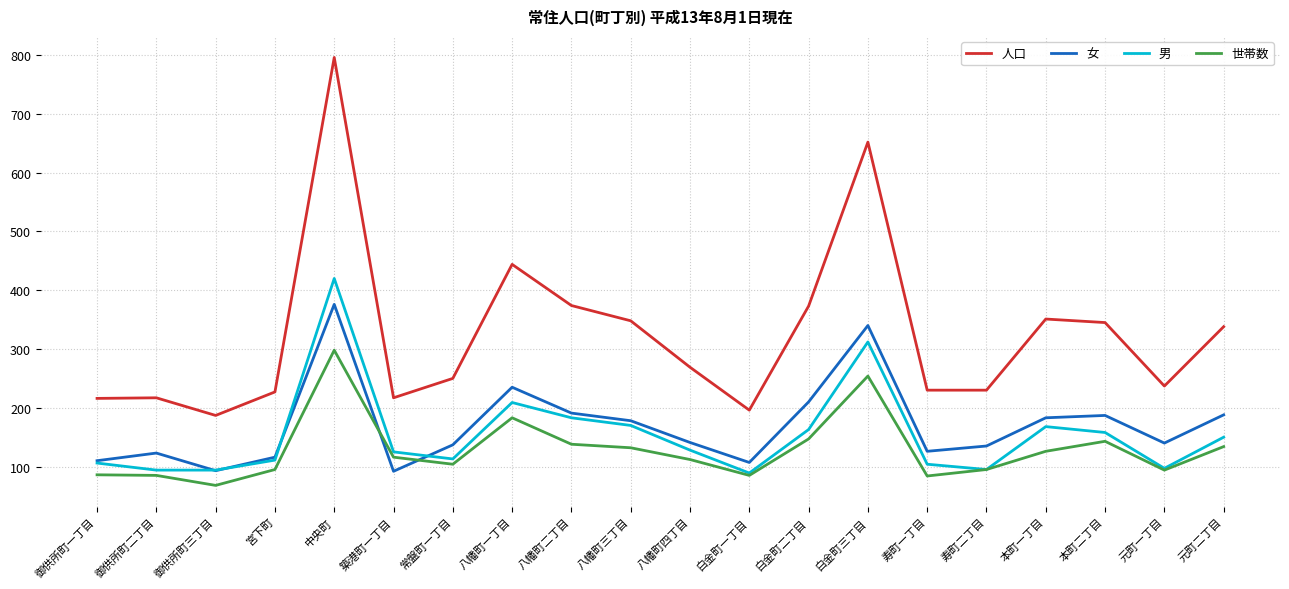

True or false: 女 has a value of 247 at 八幡町四丁目.

False